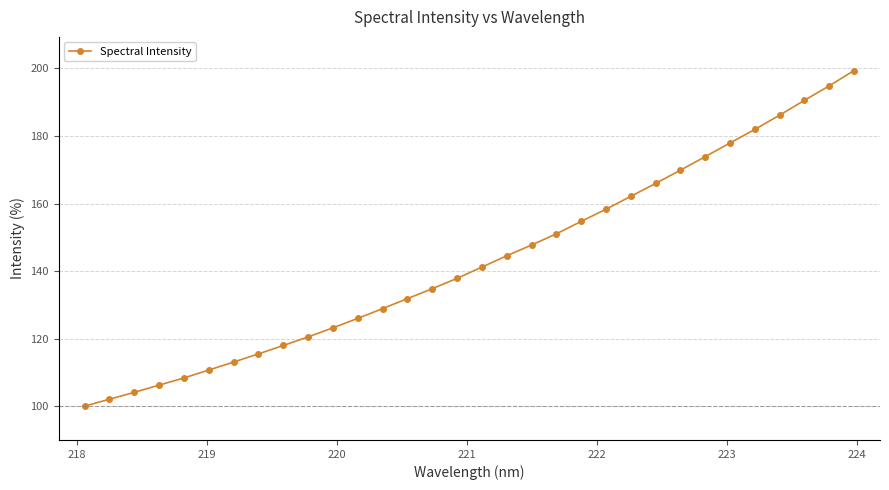

Reading left to right, transcribe all the data shown in this chart.

100.0	102.1	104.1	106.2	108.4	110.7	113.1	115.5	118.0	120.5	123.2	126.0	128.9	131.9	134.8	137.9	141.2	144.5	147.7	151.0	154.7	158.3	162.1	166.0	169.9	173.9	177.9	181.9	186.2	190.6	194.8	199.4